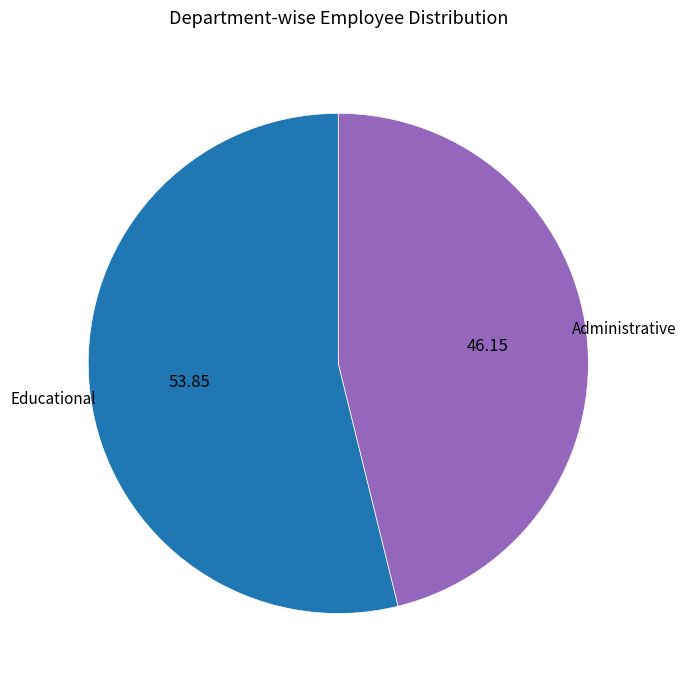

Which has a higher value, Educational or Administrative?

Educational